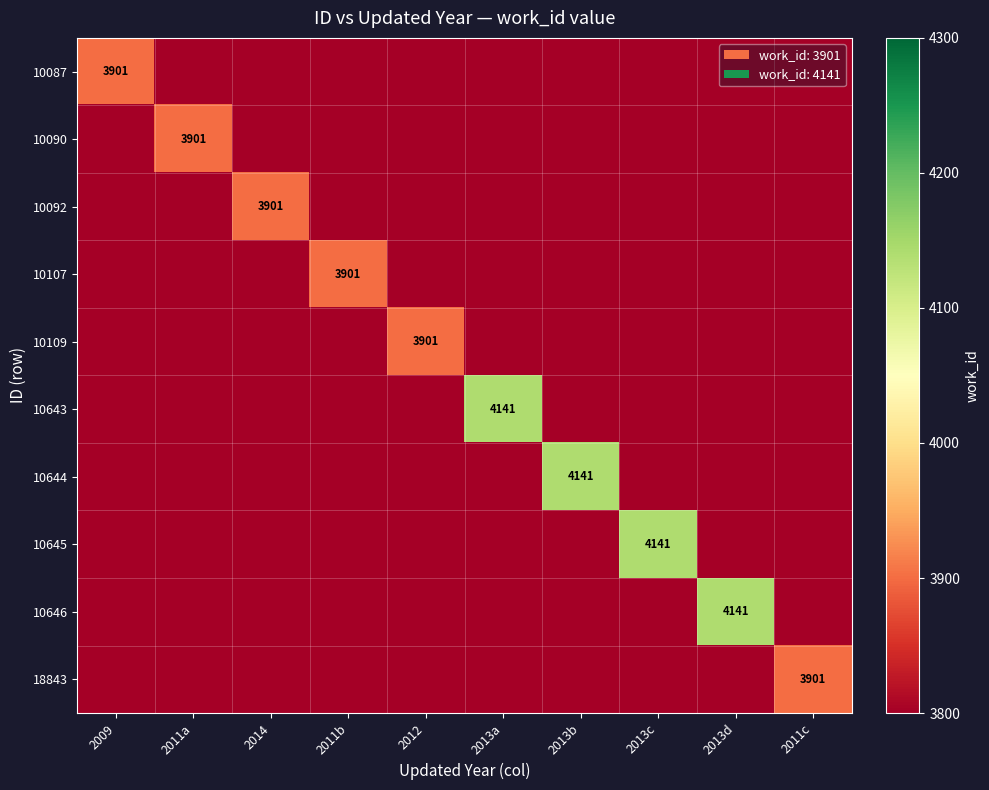

Which label corresponds to the smallest value in the chart?

2011a